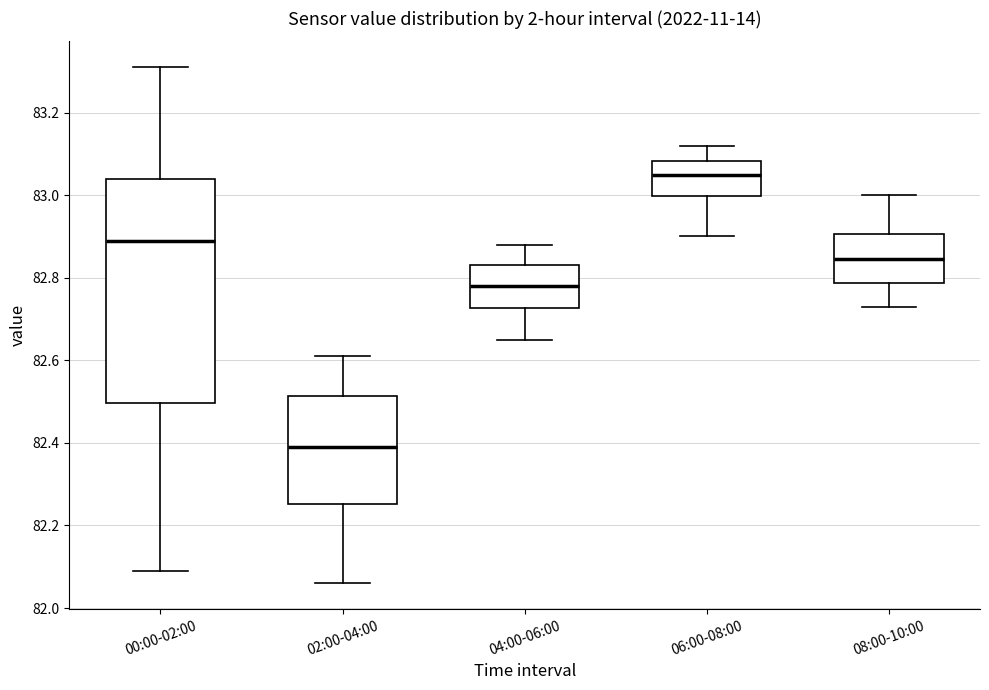

Reading left to right, read every box against the y-axis: the position of its median line, the range the box covers, and the ends of its whiskers. The values are not printed on the chart, so give them approximately, as read against the axis.

00:00-02:00: median 82.90, box 82.50 to 83.04, whiskers 82.10 to 83.32
02:00-04:00: median 82.40, box 82.26 to 82.52, whiskers 82.06 to 82.62
04:00-06:00: median 82.78, box 82.72 to 82.84, whiskers 82.66 to 82.88
06:00-08:00: median 83.06, box 83.00 to 83.08, whiskers 82.90 to 83.12
08:00-10:00: median 82.84, box 82.78 to 82.90, whiskers 82.74 to 83.00